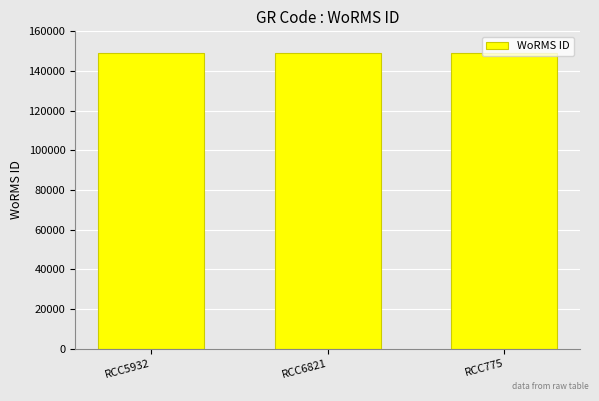

What position from the left is RCC775?

3